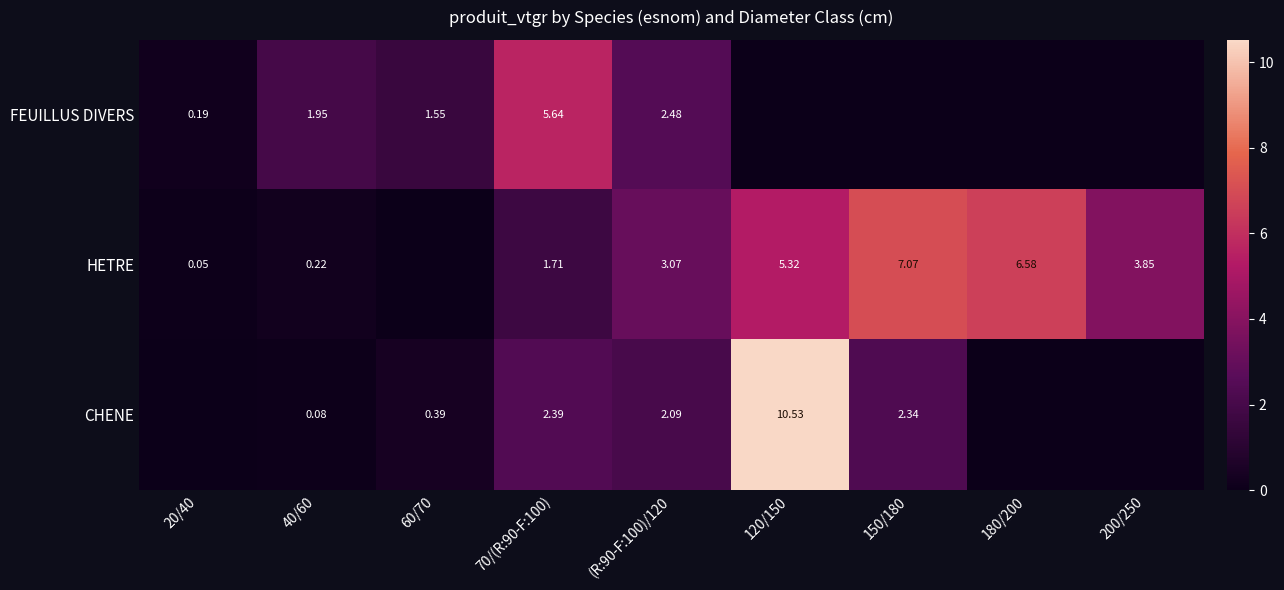

Which series has the widest spread of values?

CHENE